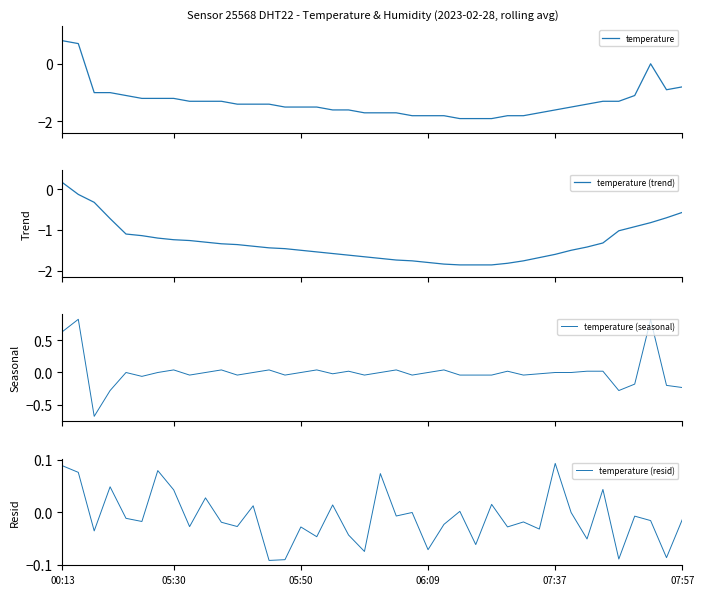

True or false: temperature (trend) has more than 0 interior local peaks.

False